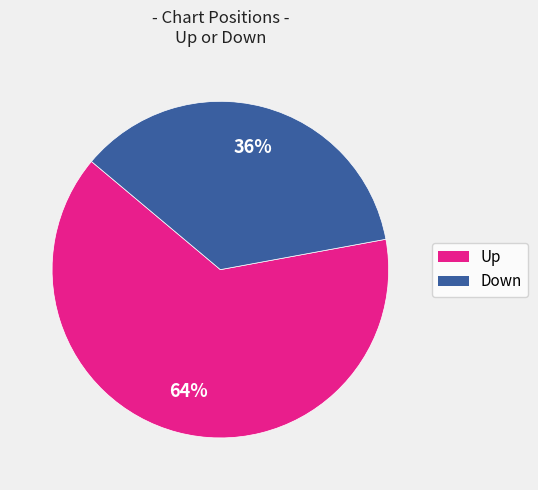

Is there a majority slice in this chart?

Yes